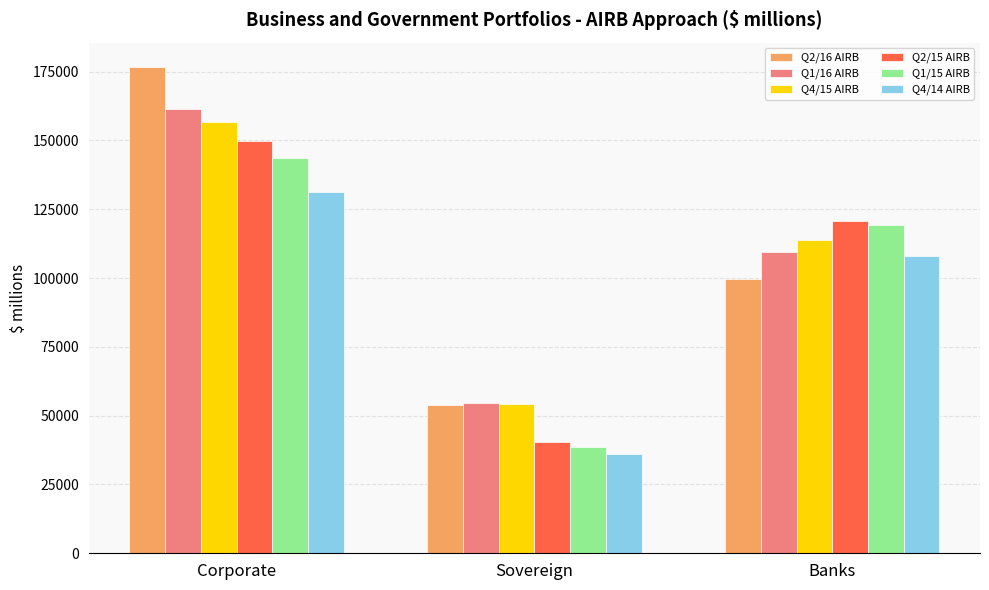

At how many categories does at least one series exceed 68343?

2